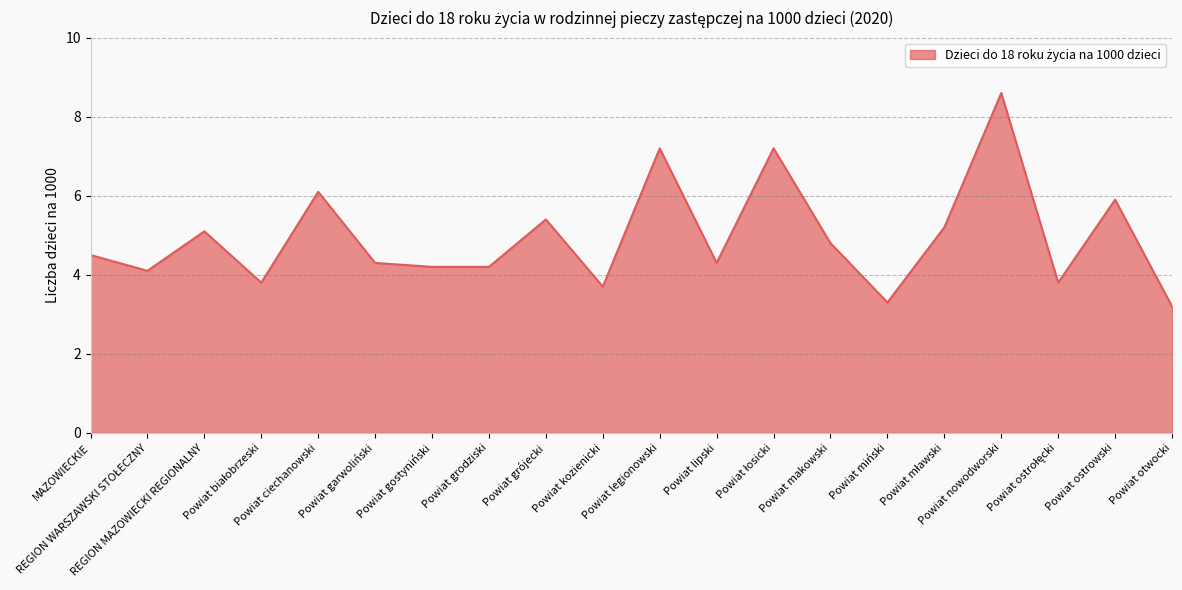

The value at Powiat garwoliński is 4.3. True or false?

True